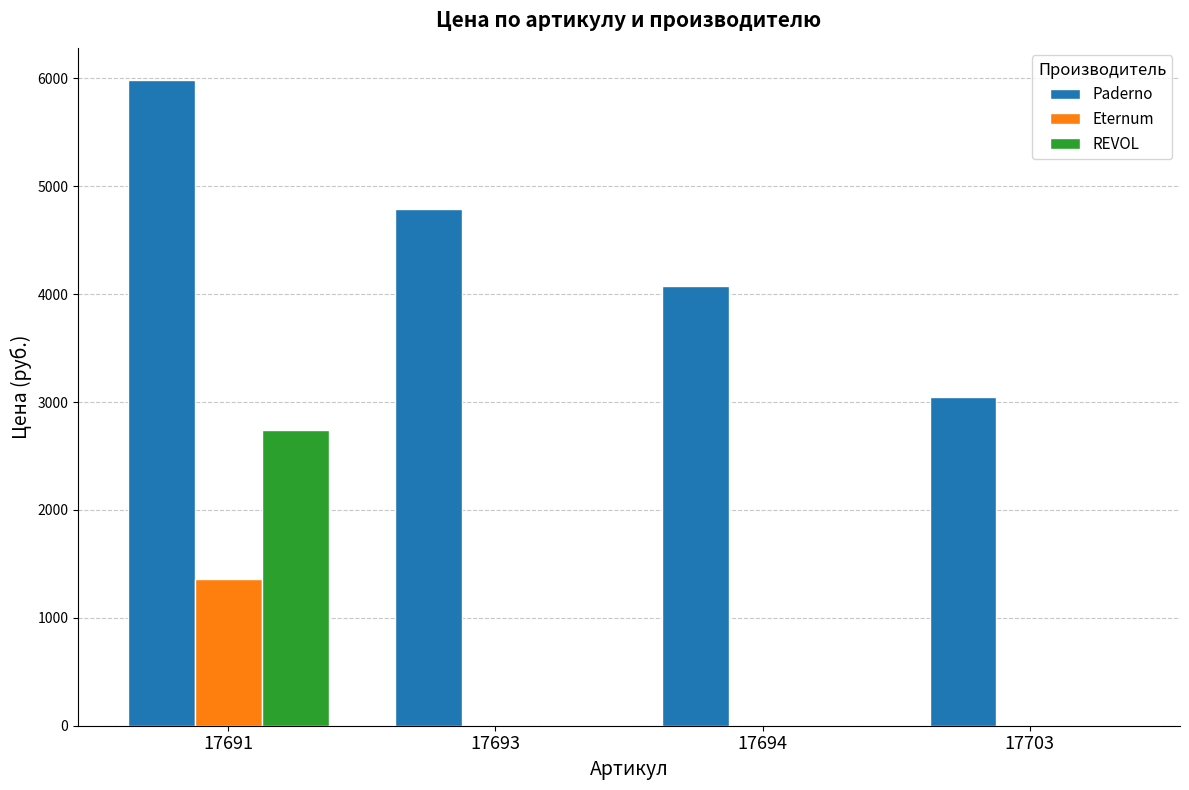

What is the total value across all series at 17693?

4788